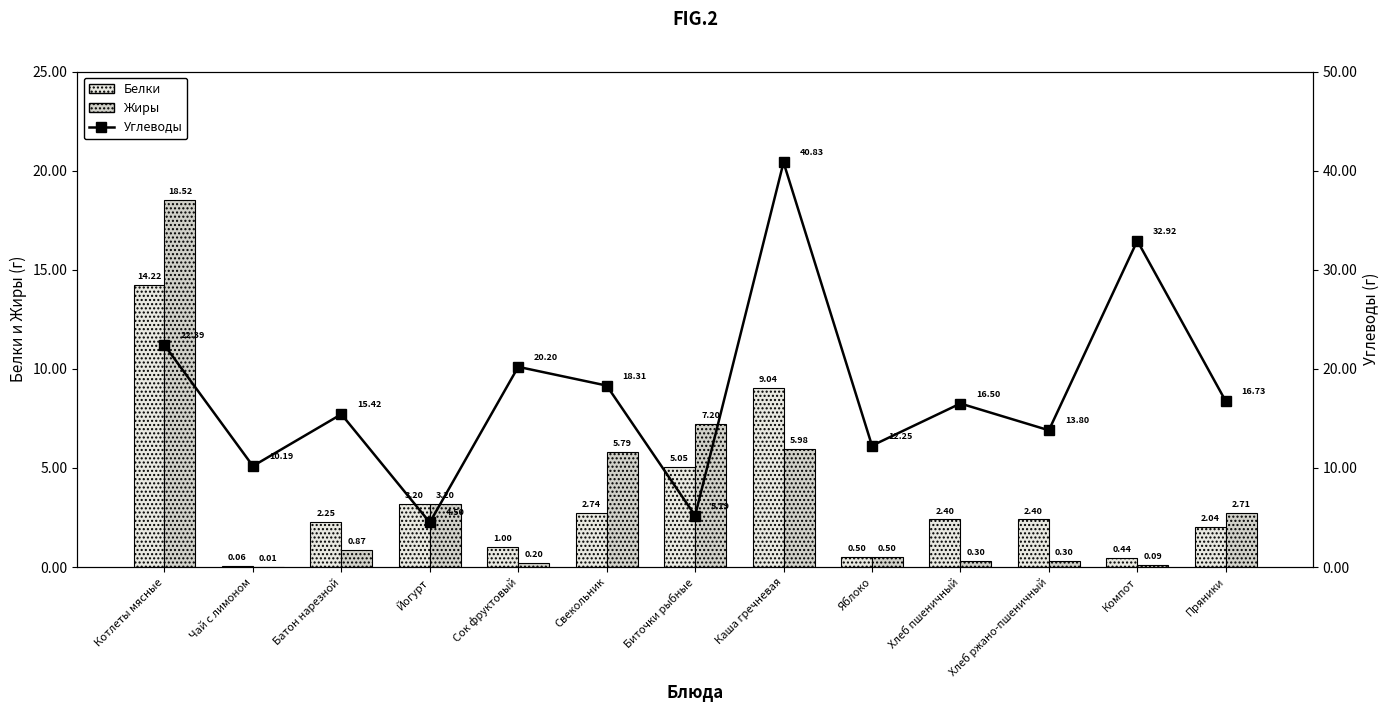

List the series in order of their peak value, lowest first.

Белки, Жиры, Углеводы